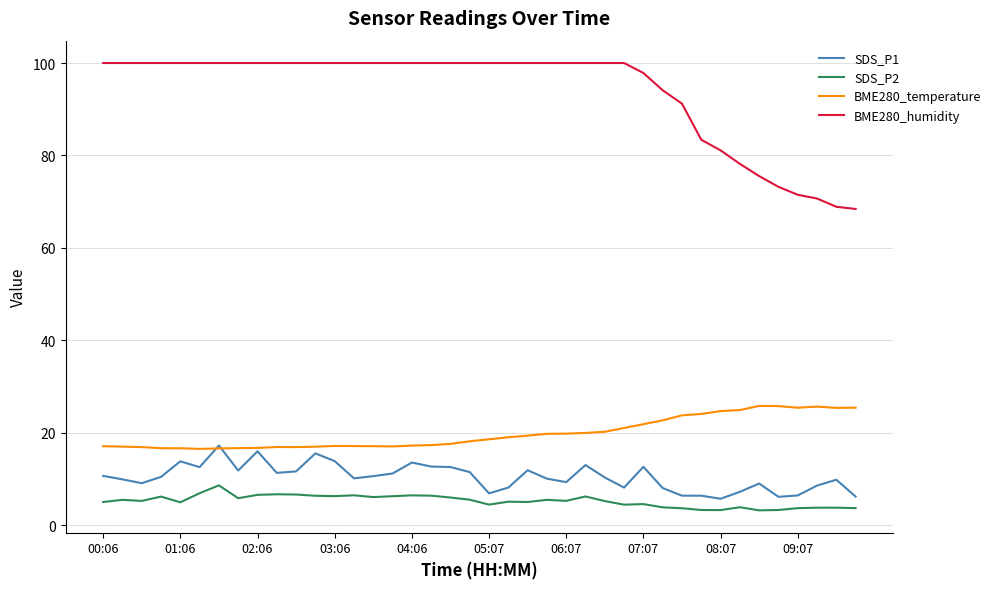

Is this an area chart (filled region under the line)?

No